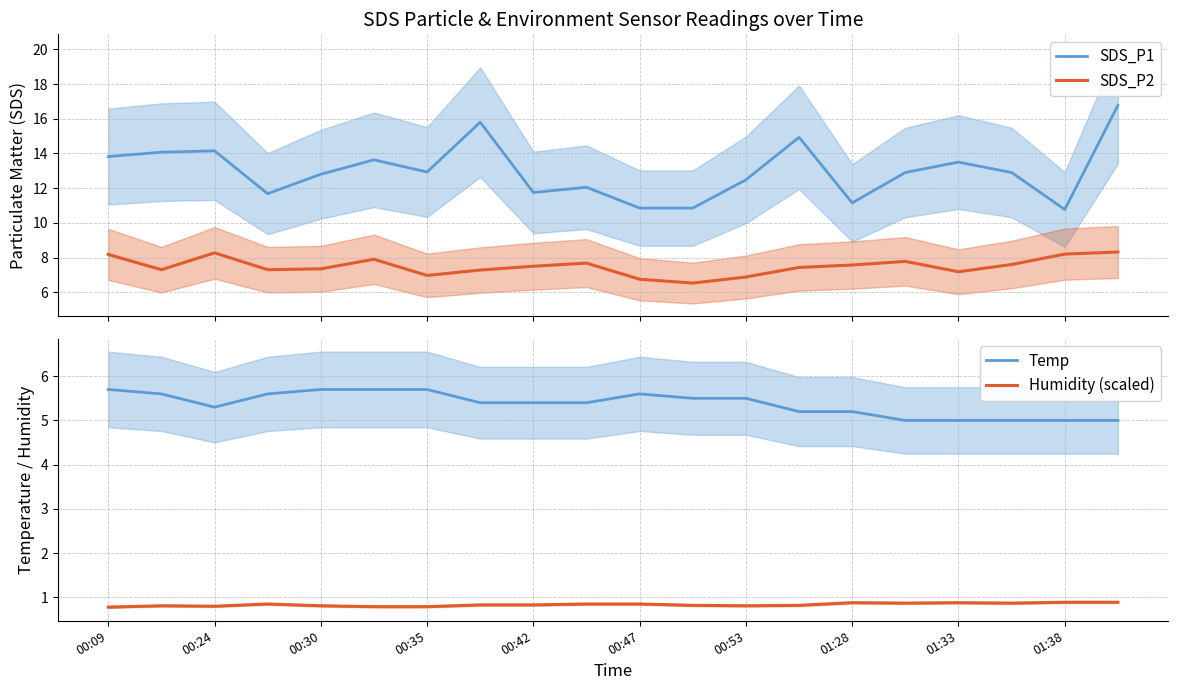

List the series in order of their peak value, highest first.

SDS_P1, SDS_P2, Temp, Humidity (scaled)